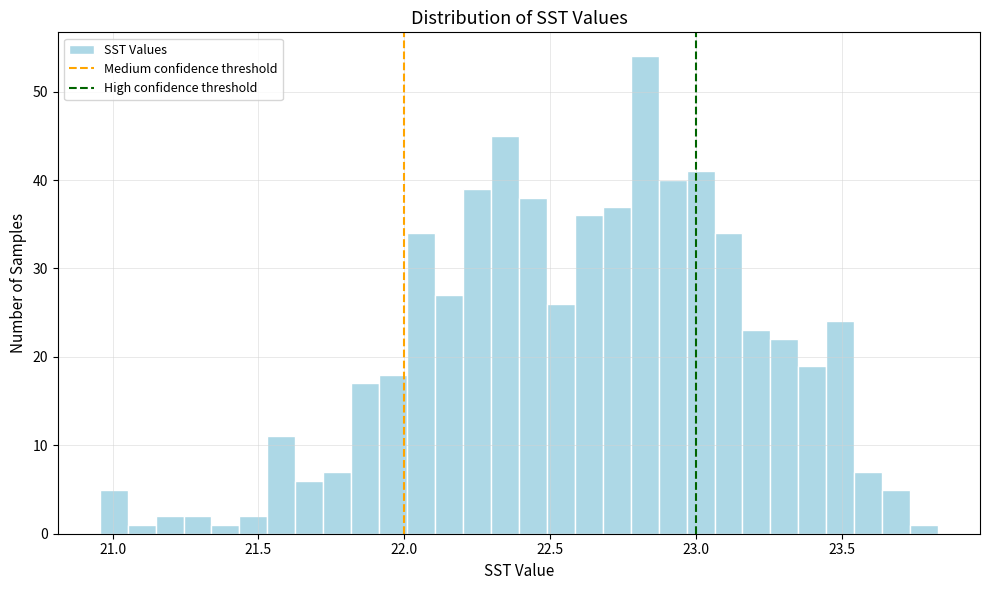

Around what value on the x-axis is the tallest bar? Give the approximate position of its centre, as read against the axis.

22.80